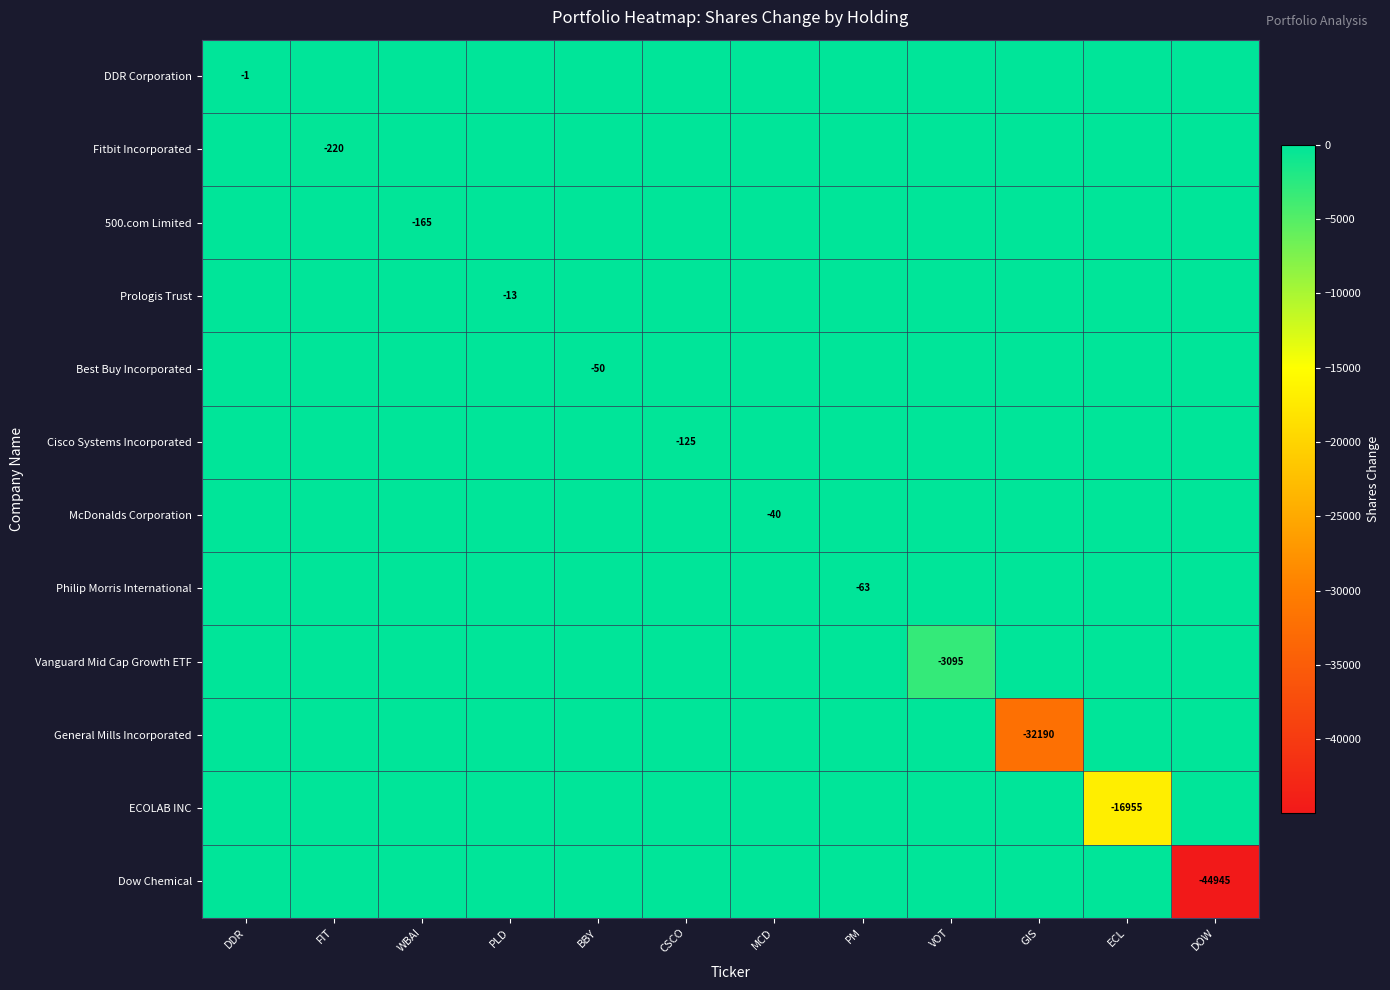

The value of Vanguard Mid Cap Growth ETF at VOT is -3095. True or false?

True